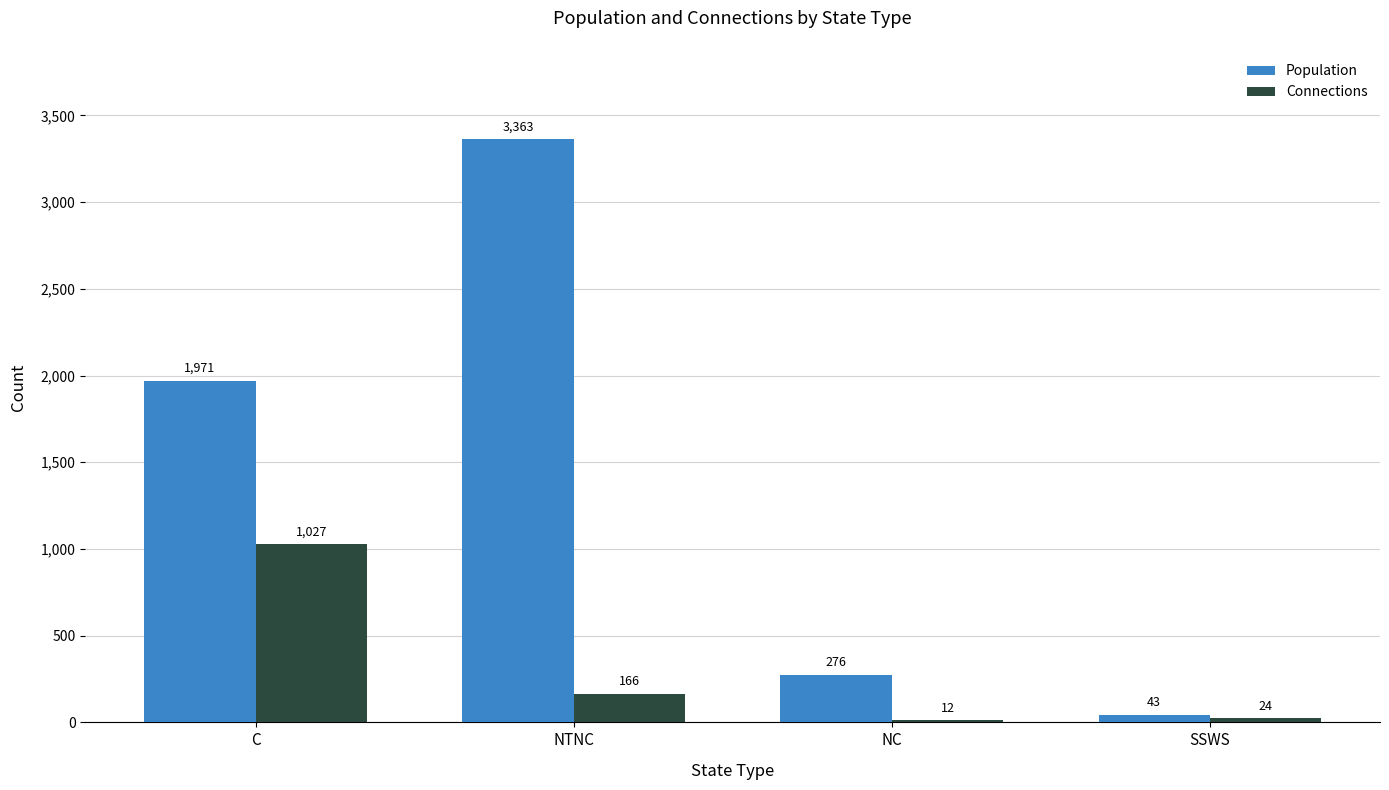

What is the label of the 4th bar from the right?

C